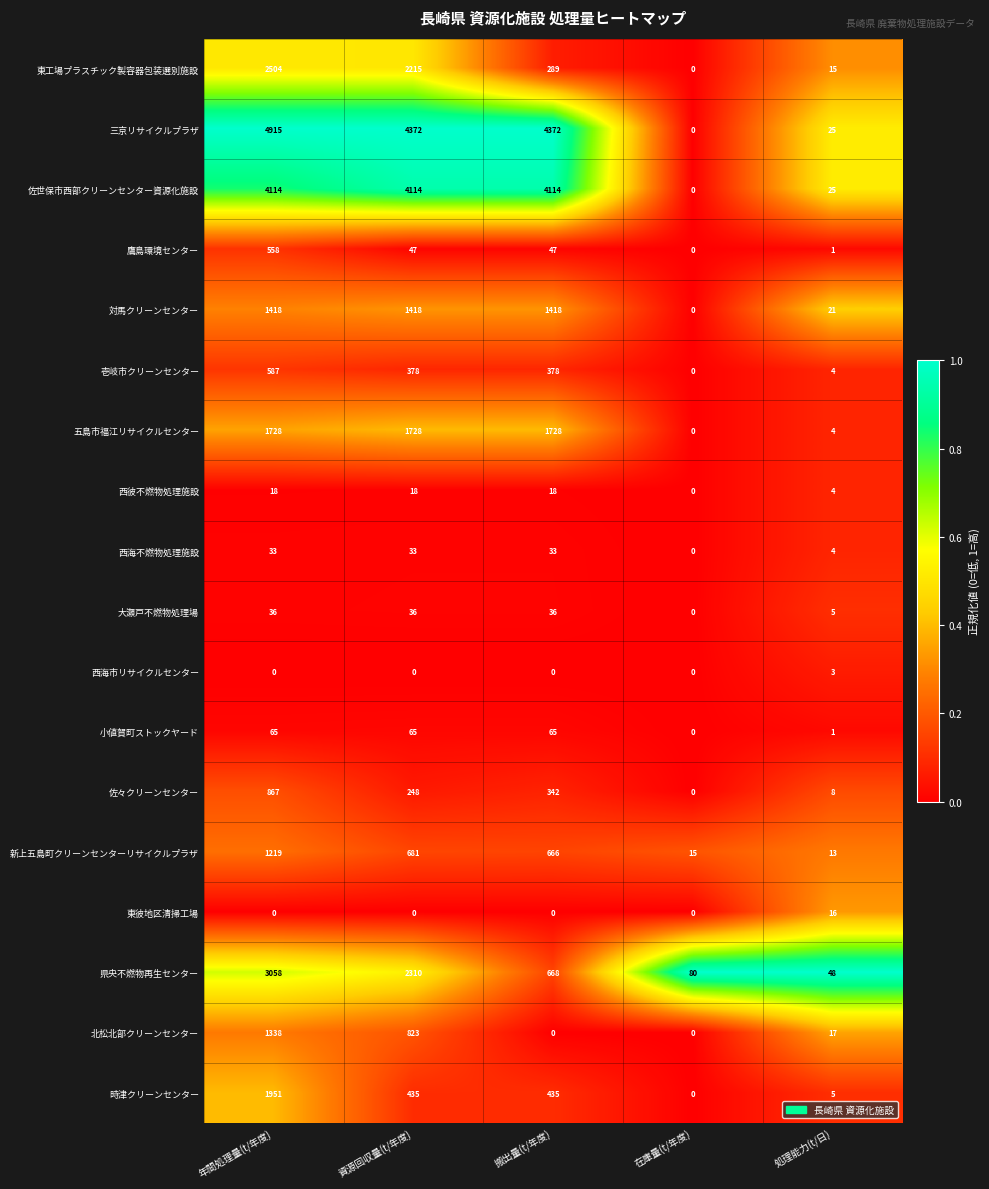

List the series in order of their peak value, lowest first.

西海市リサイクルセンター, 東彼地区清掃工場, 西彼不燃物処理施設, 西海不燃物処理施設, 大瀬戸不燃物処理場, 小値賀町ストックヤード, 鷹島環境センター, 壱岐市クリーンセンター, 佐々クリーンセンター, 新上五島町クリーンセンターリサイクルプラザ, 北松北部クリーンセンター, 対馬クリーンセンター, 五島市福江リサイクルセンター, 時津クリーンセンター, 東工場プラスチック製容器包装選別施設, 県央不燃物再生センター, 佐世保市西部クリーンセンター資源化施設, 三京リサイクルプラザ